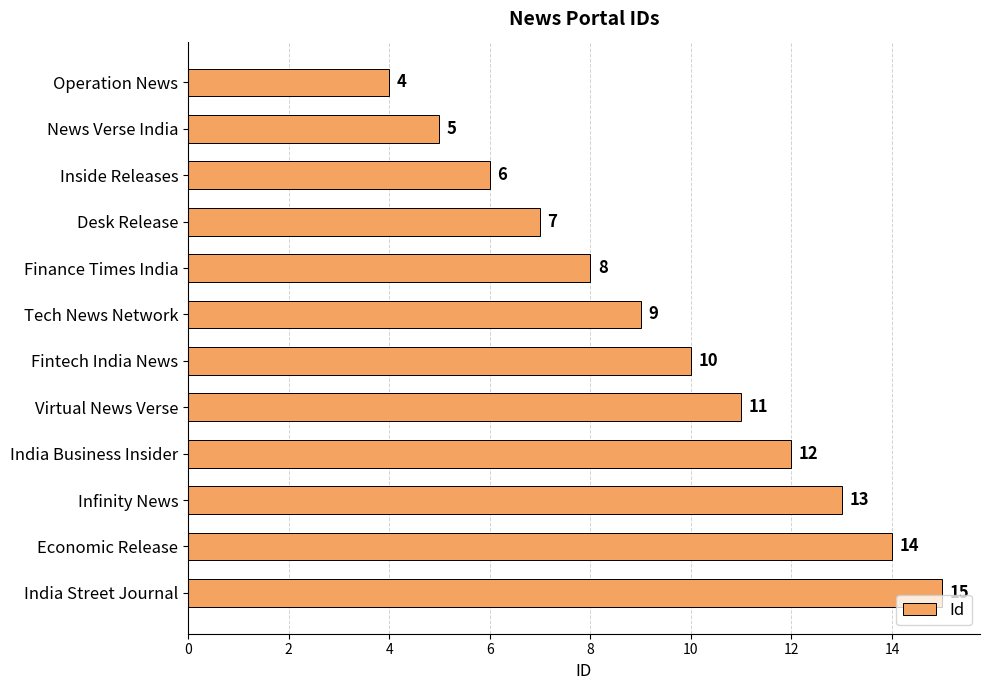

At which label is the value closest to 9?

Tech News Network